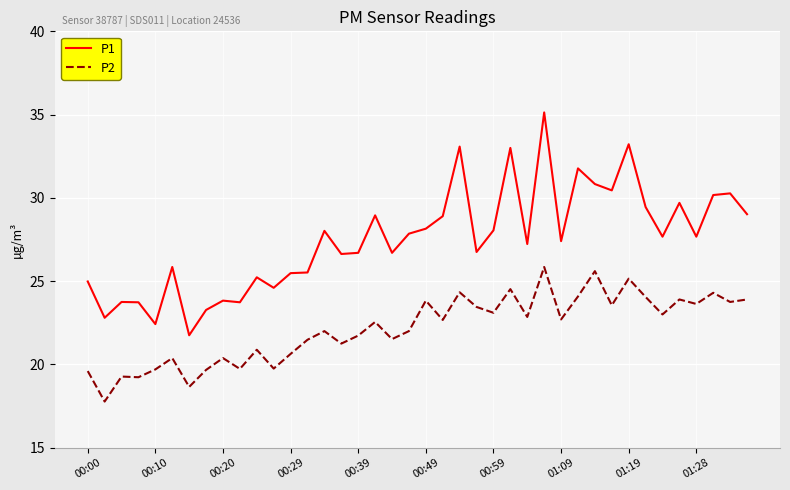

What is the difference between the maximum and minimum values in the P1 series?

13.4